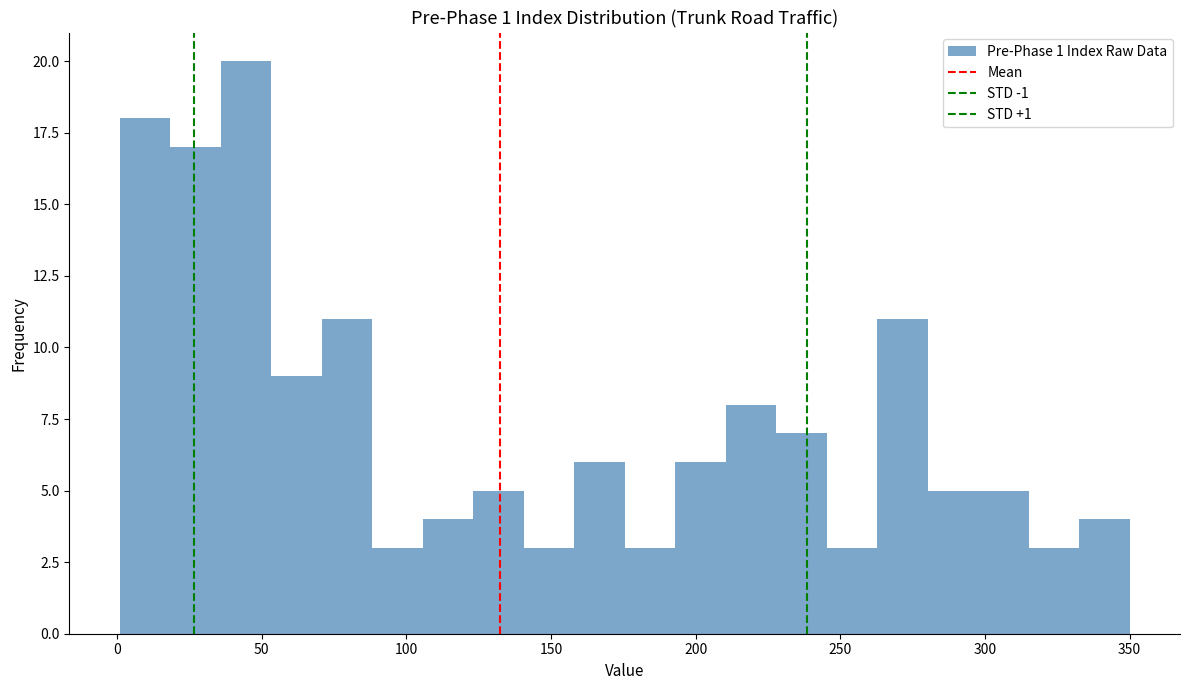

Around what value on the x-axis is the tallest bar? Give the approximate position of its centre, as read against the axis.

45